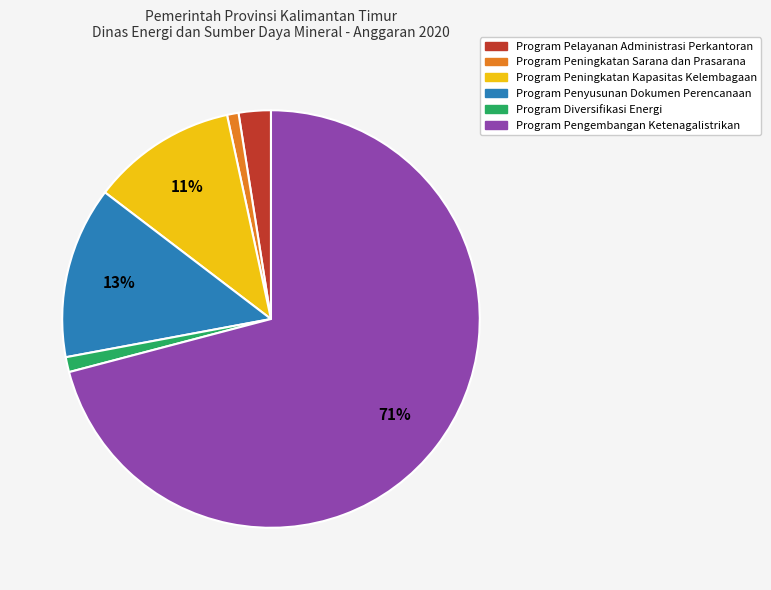

What is the largest slice in the pie chart?

Program Pengembangan Ketenagalistrikan